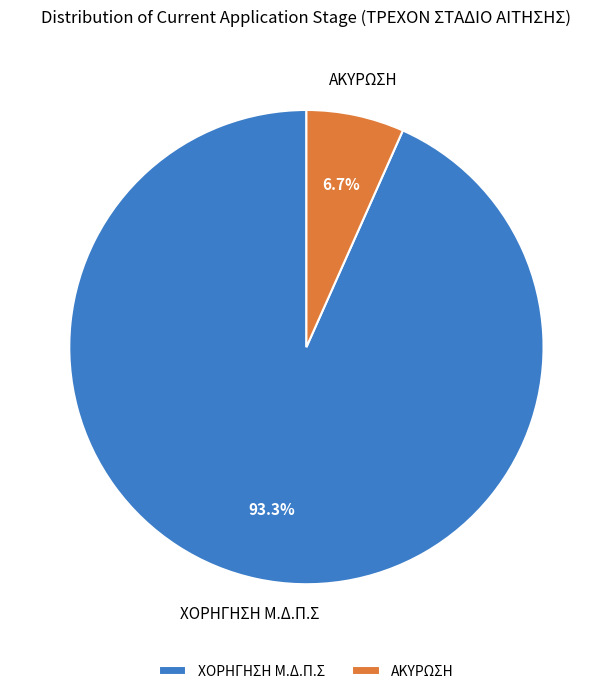

Which slice represents more than half of the pie?

ΧΟΡΗΓΗΣΗ Μ.Δ.Π.Σ